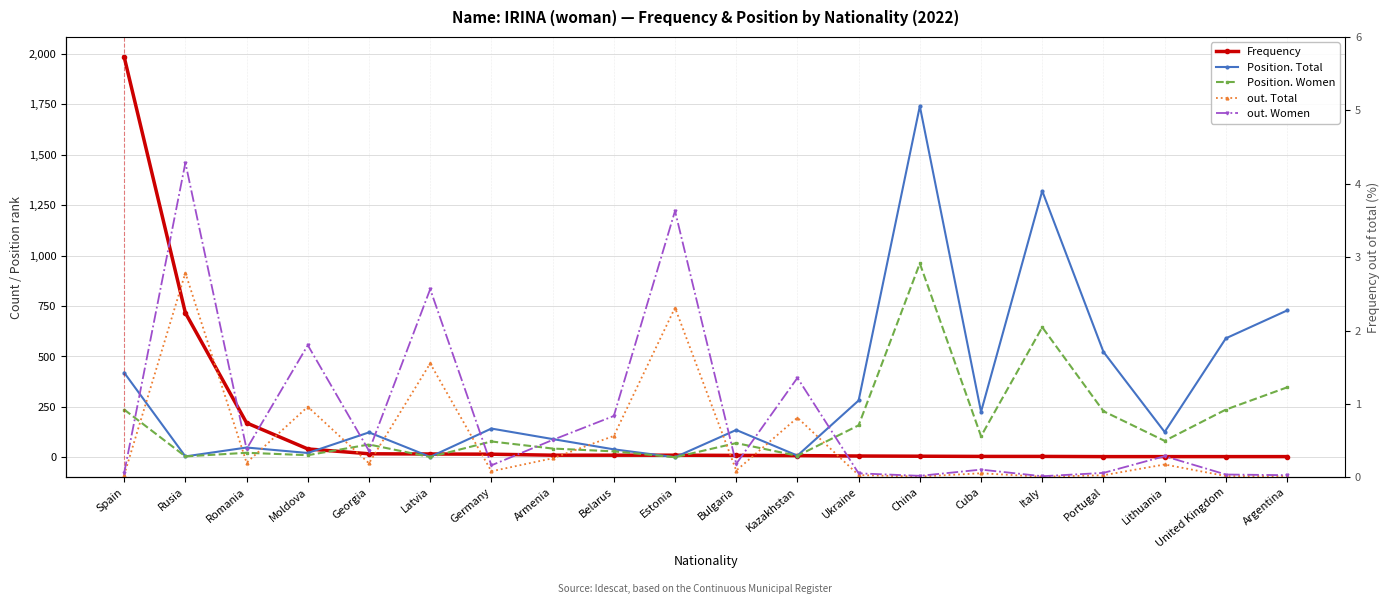

The value of Position. Total at United Kingdom is 118.8. True or false?

False